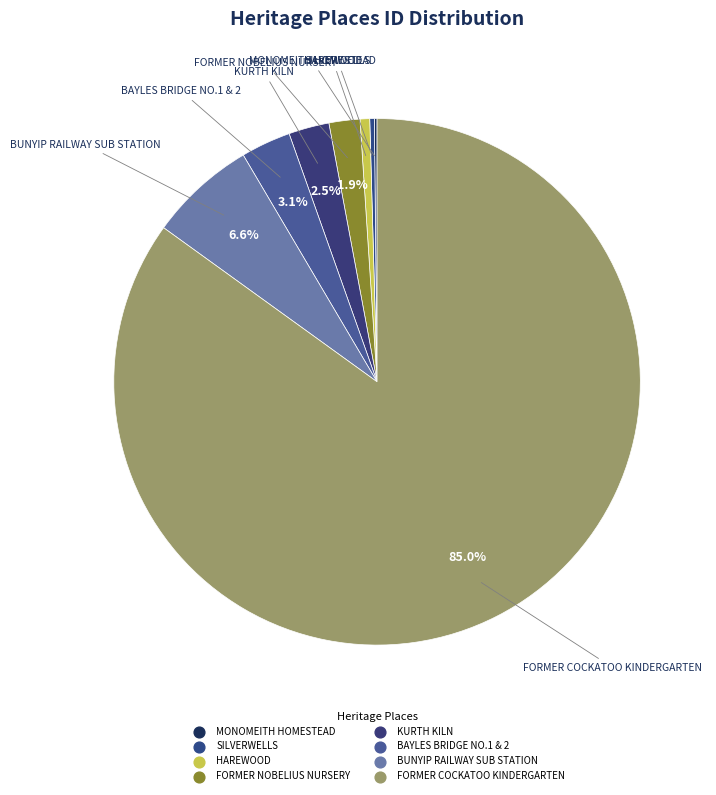

To the nearest percent, what is the average slice percentage?

12%